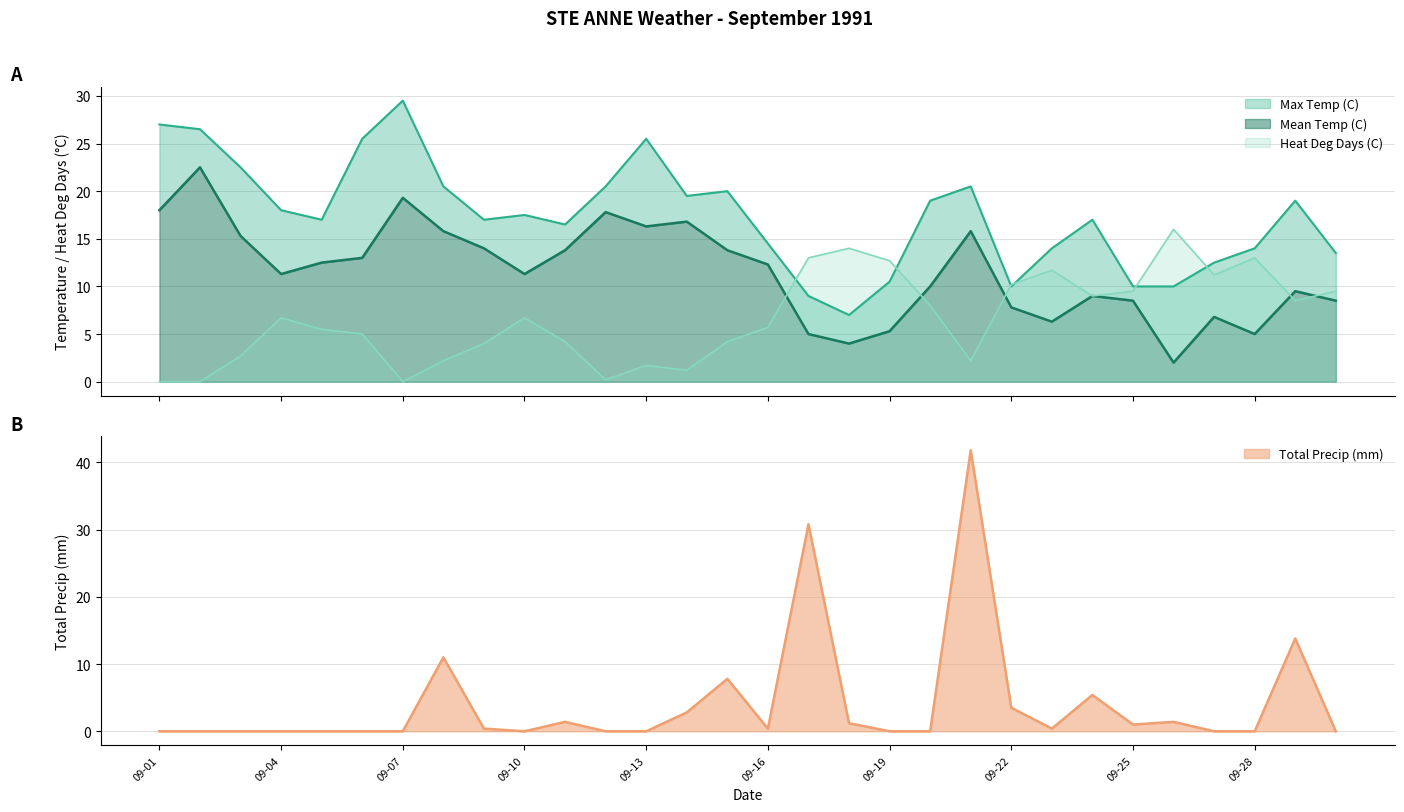

How many categories are shown in the chart?

30